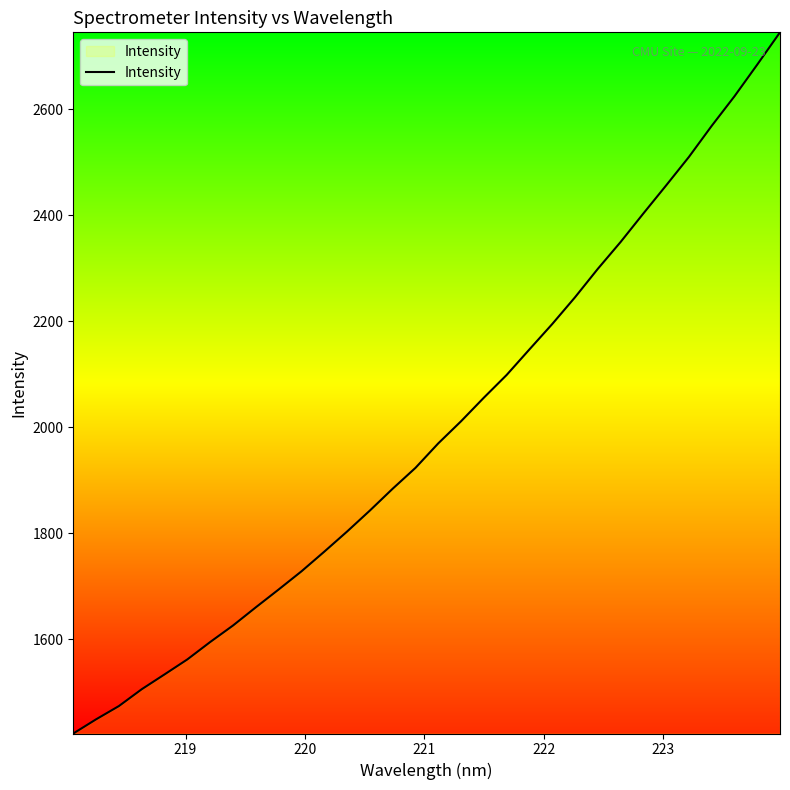

What is the minimum value shown in the chart?

1422.3